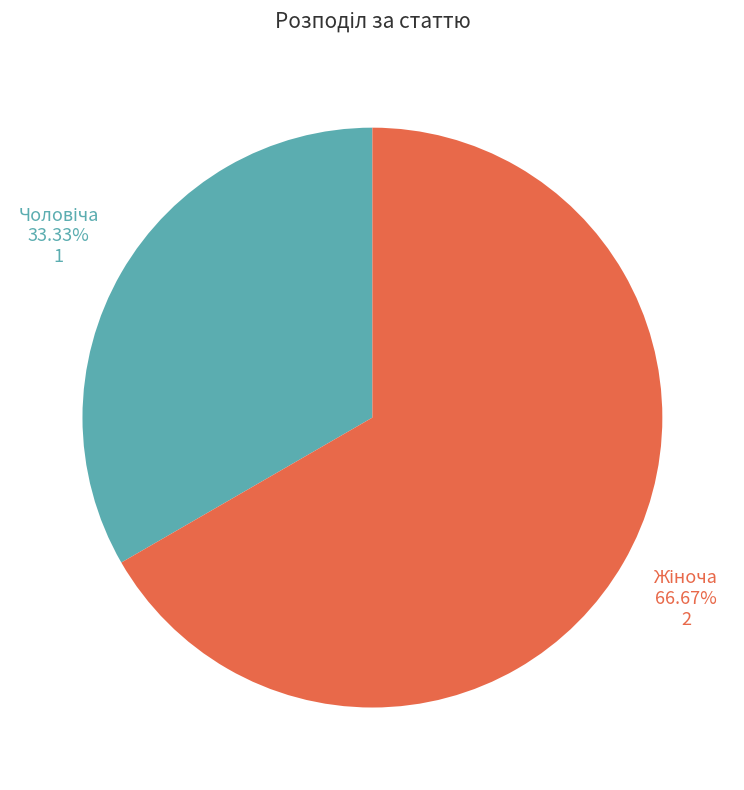

Is there a majority slice in this chart?

Yes